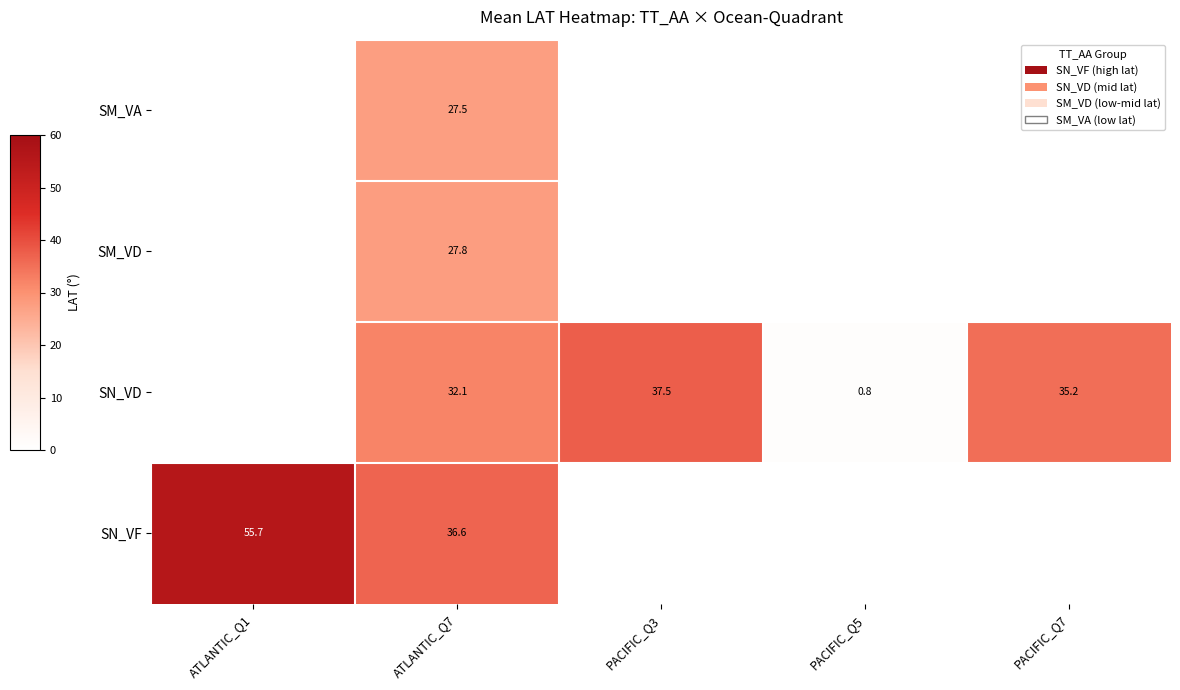

True or false: SN_VF has a value of 50.4 at ATLANTIC_Q7.

False